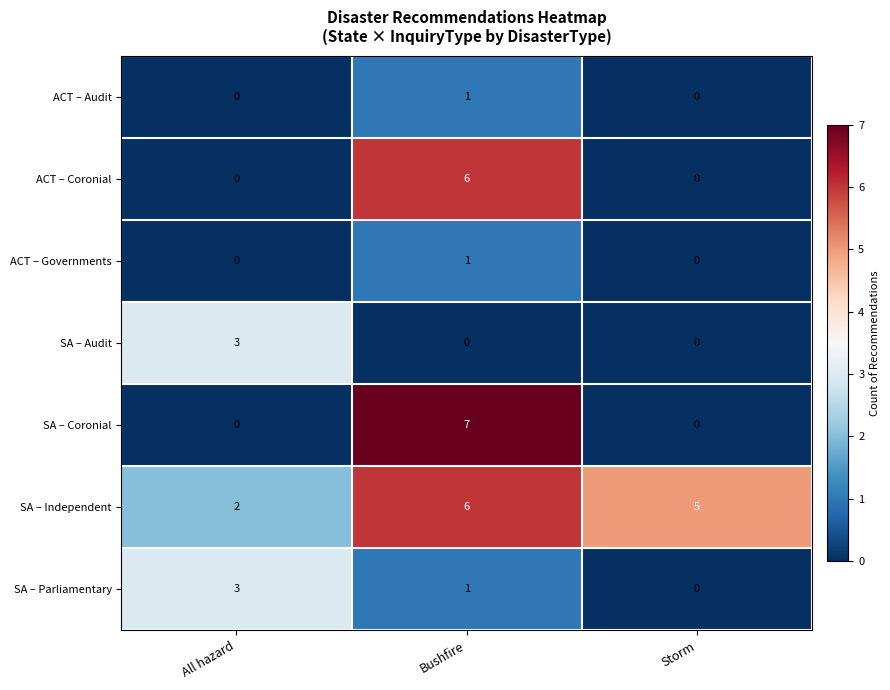

Reading left to right, what are all the values shown in this chart?

ACT – Audit: 0	1	0
ACT – Coronial: 0	6	0
ACT – Governments: 0	1	0
SA – Audit: 3	0	0
SA – Coronial: 0	7	0
SA – Independent: 2	6	5
SA – Parliamentary: 3	1	0